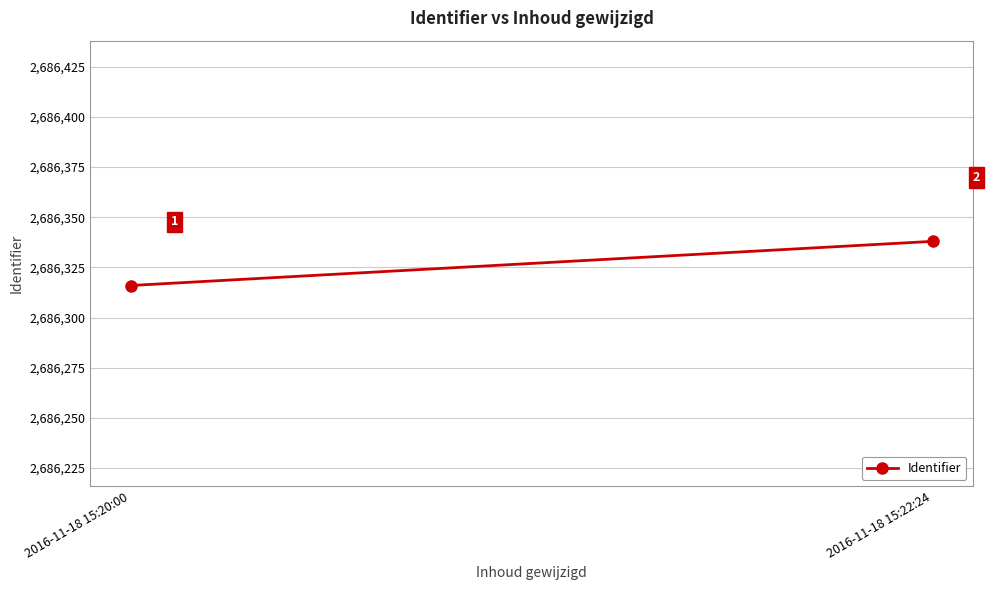

Is it true that the value at 2016-11-18 15:20:00 is 2686316?

True